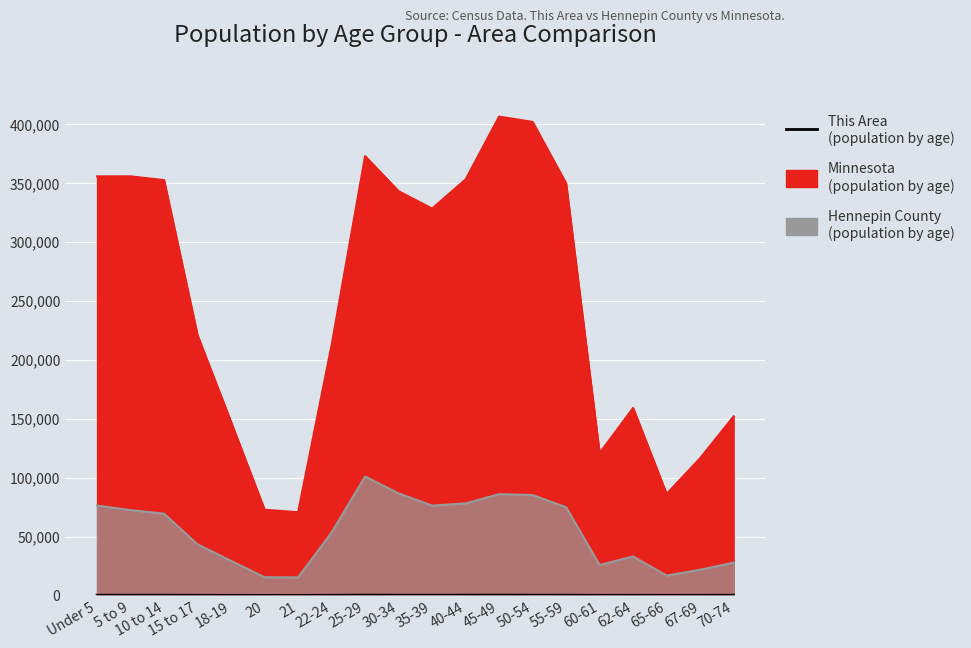

Reading right to left, what are all the values shown in this chart?

172	112	79	126	81	214	244	288	251	226	234	295	127	22	37	53	125	216	190	217